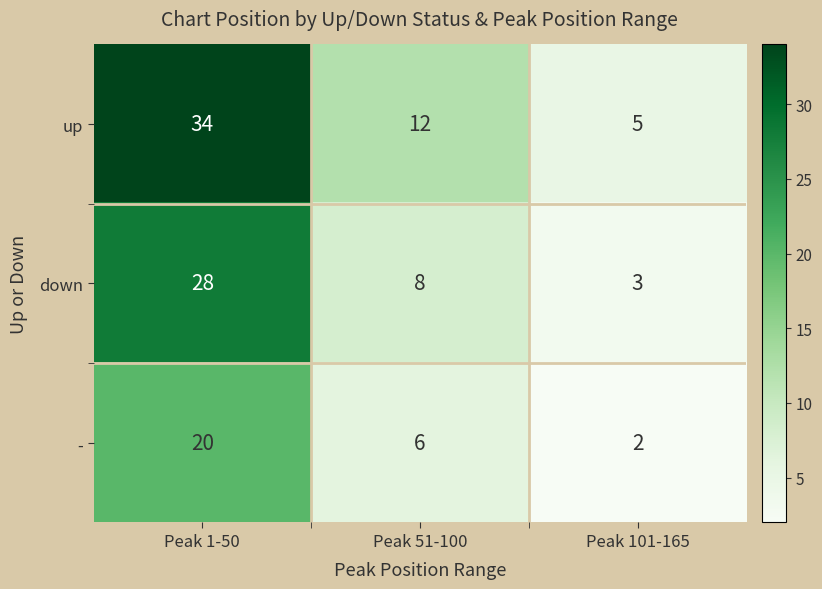

At Peak 101-165, list the series in order from largest to smallest.

up, down, -